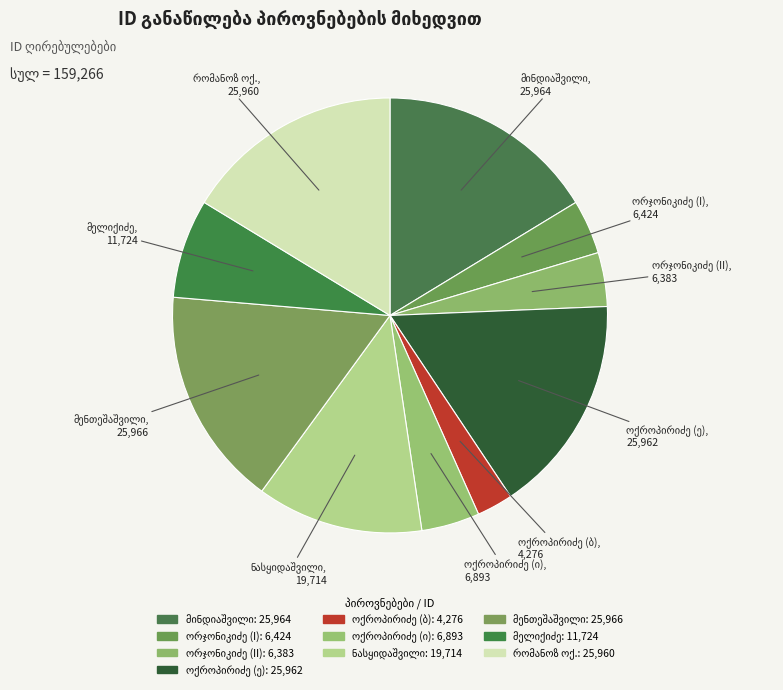

Which category has the biggest portion of the pie?

კიმოთე დავითის ძე მენთეშაშვილი